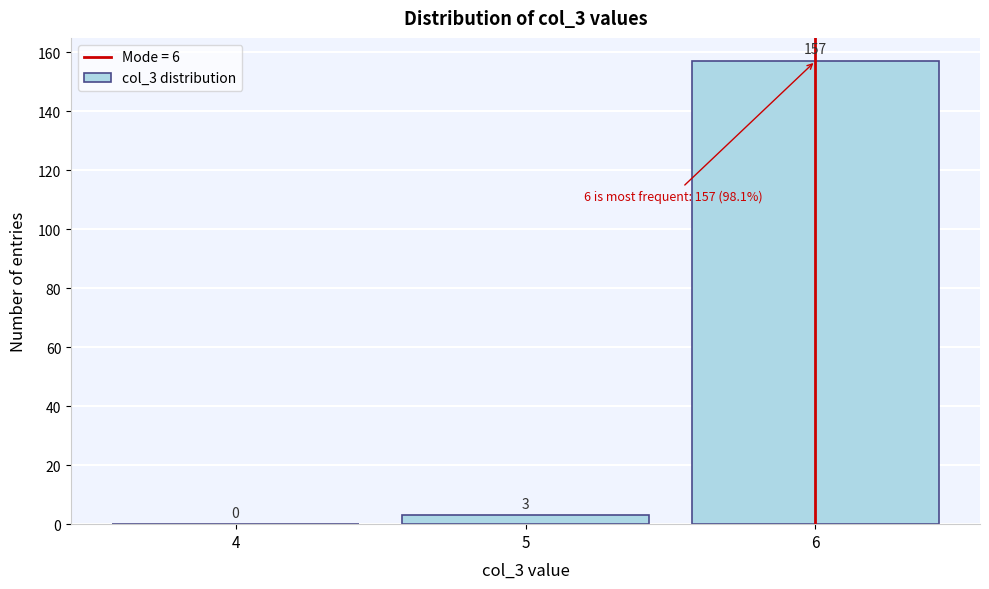

Reading left to right, transcribe this chart: for each bar, give the range it covers on the x-axis and its height.

3.5 to 4.5: 0
4.5 to 5.5: 3
5.5 to 6.5: 157